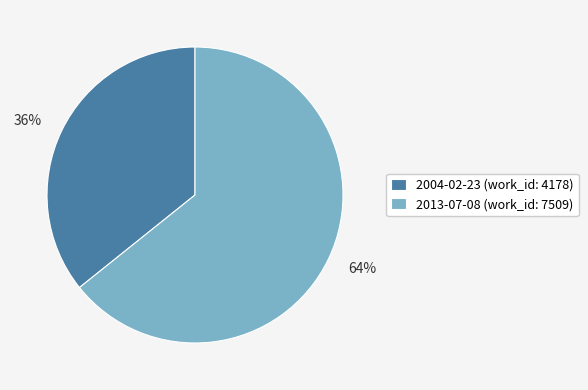

Is it true that 2013-07-08 is 54% of the pie?

False